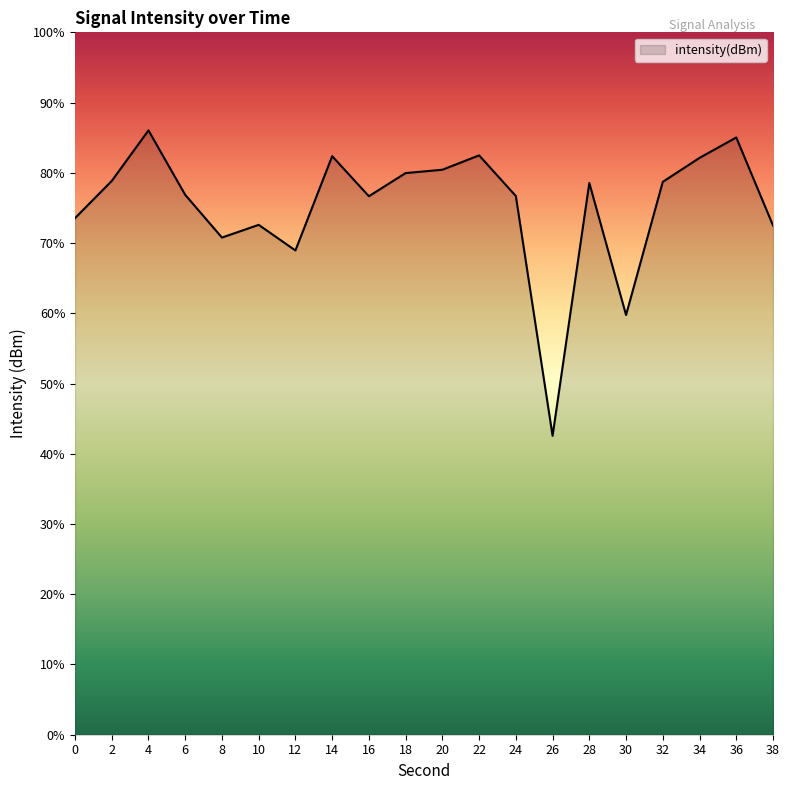

At which category does the chart reach its minimum across all series?

26